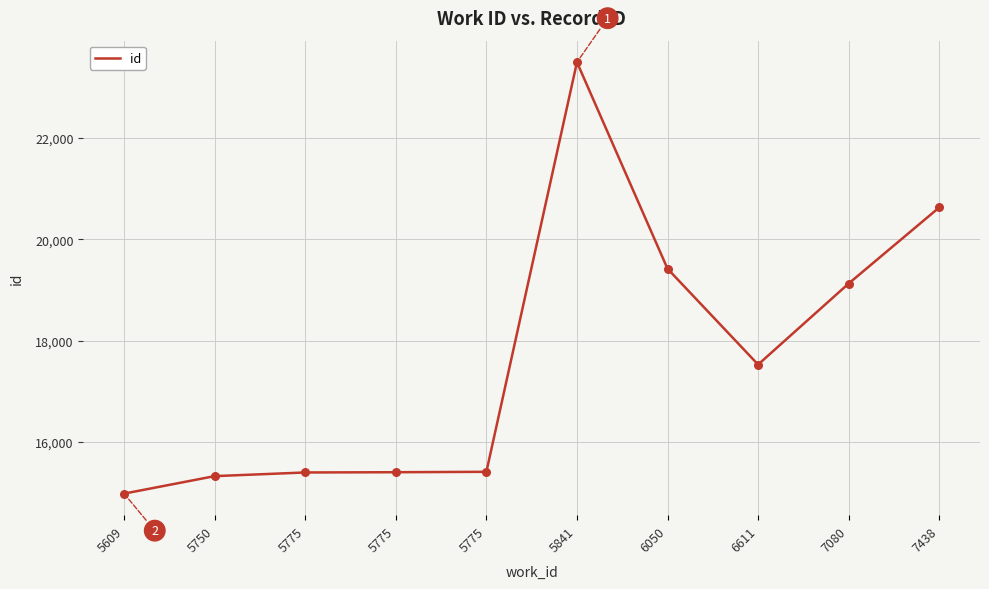

Which has a higher value, 5609 or 5750?

5750